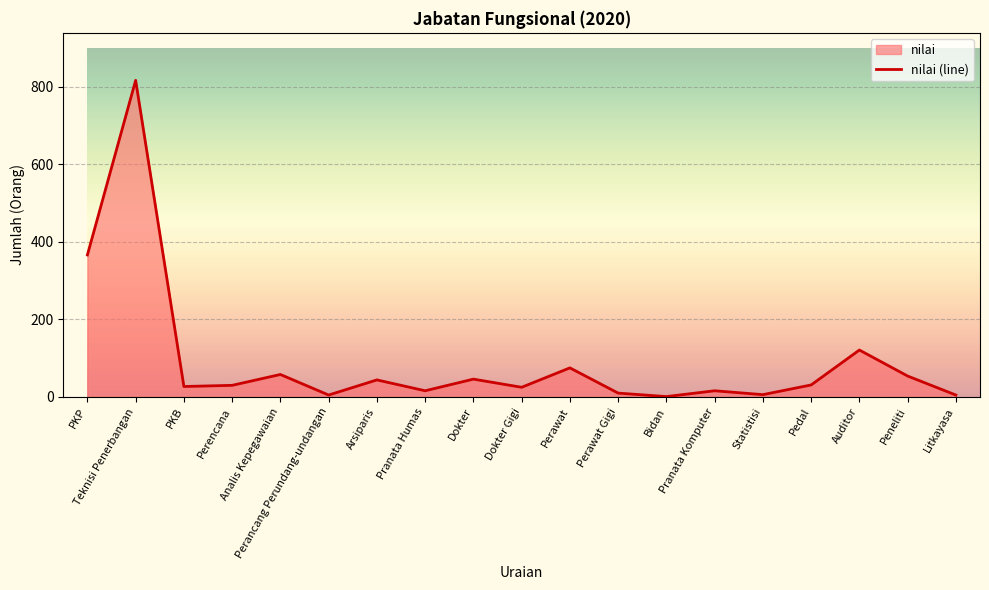

Reading left to right, what are all the values shown in this chart?

366	816	27	30	58	5	44	16	46	25	75	10	1	16	6	31	121	54	5